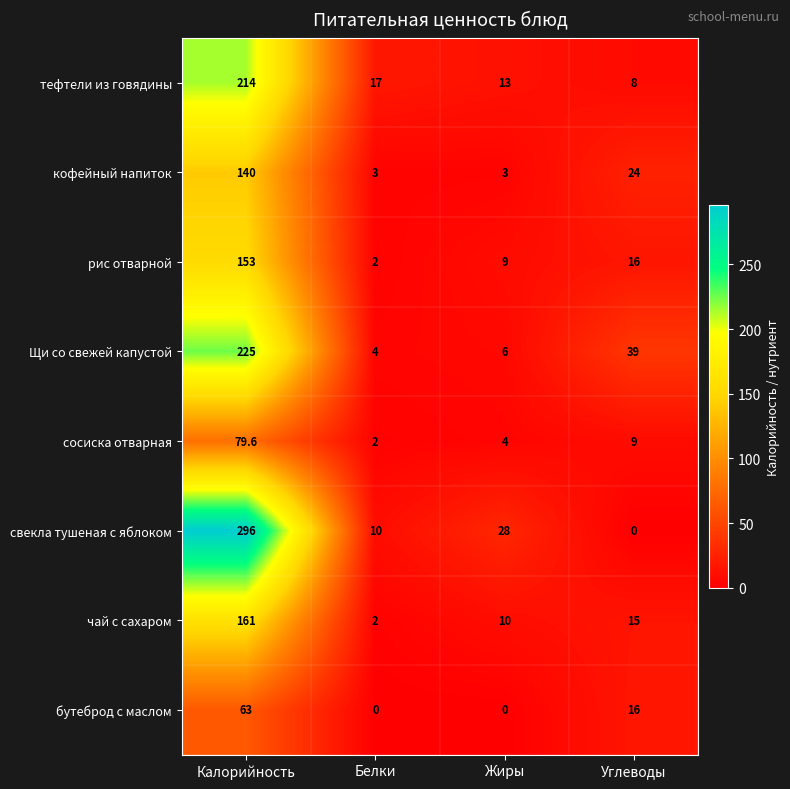

At how many categories does at least one series exceed 128?

1